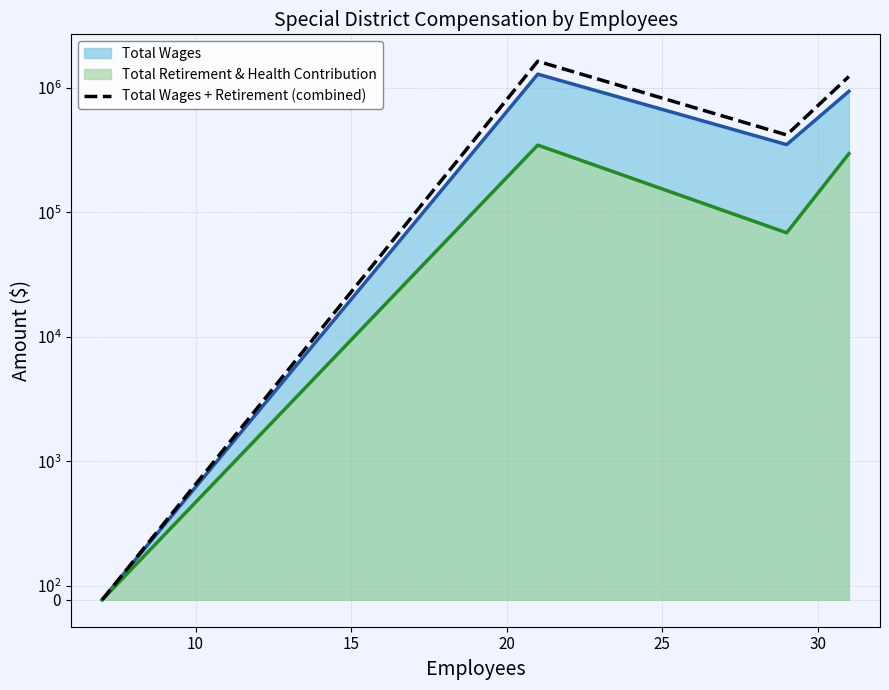

Reading right to left, what are all the values shown in this chart?

1234140	418771	1636060	0